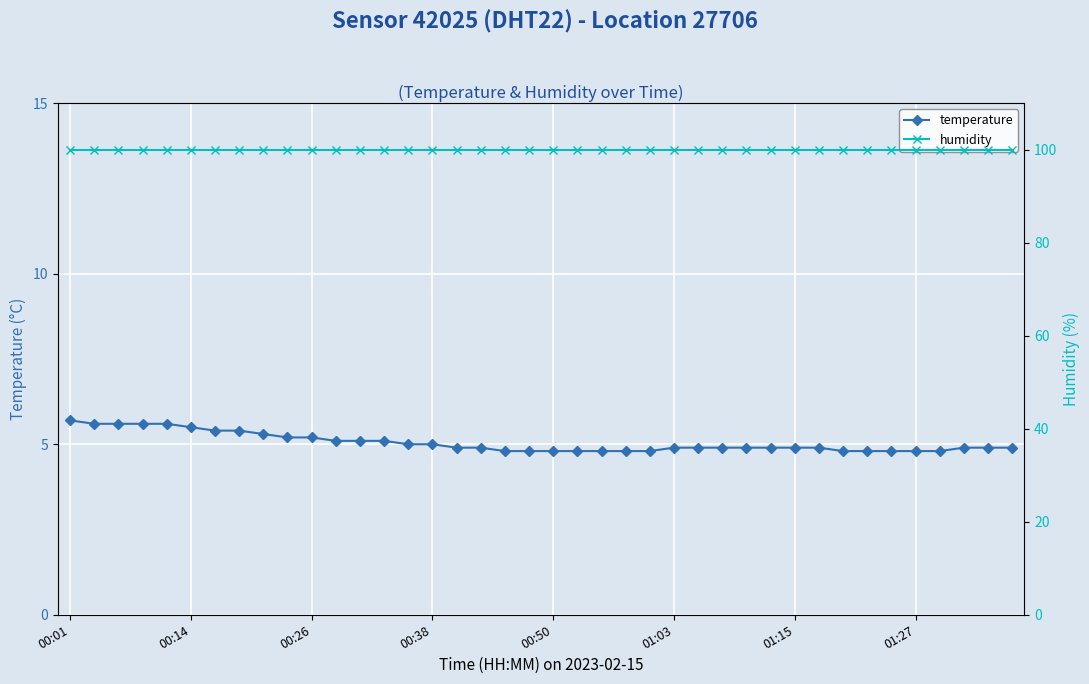

The value of temperature at 34 is 1.2. True or false?

False